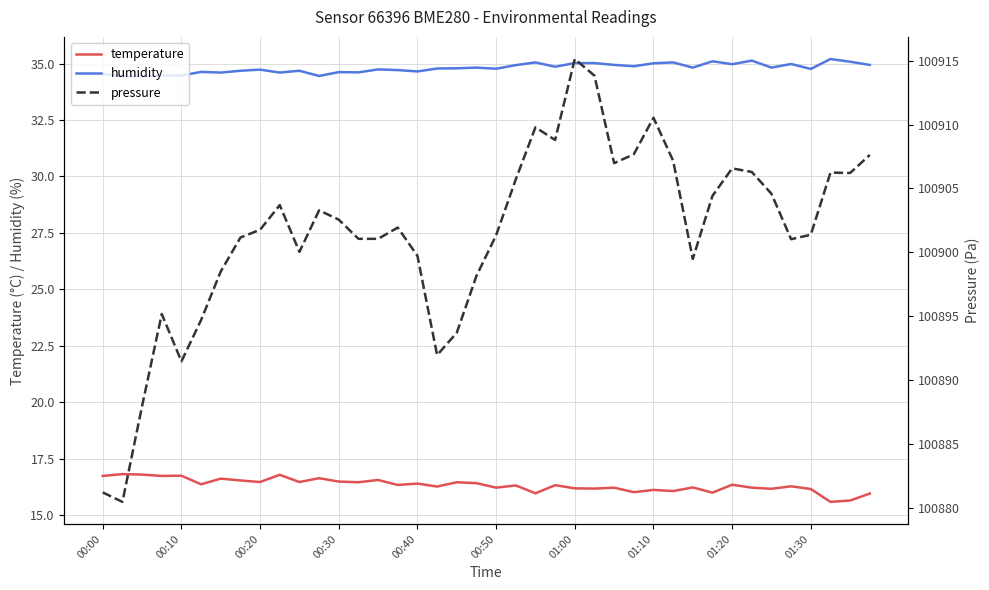

What is the minimum value shown in the chart?

15.6